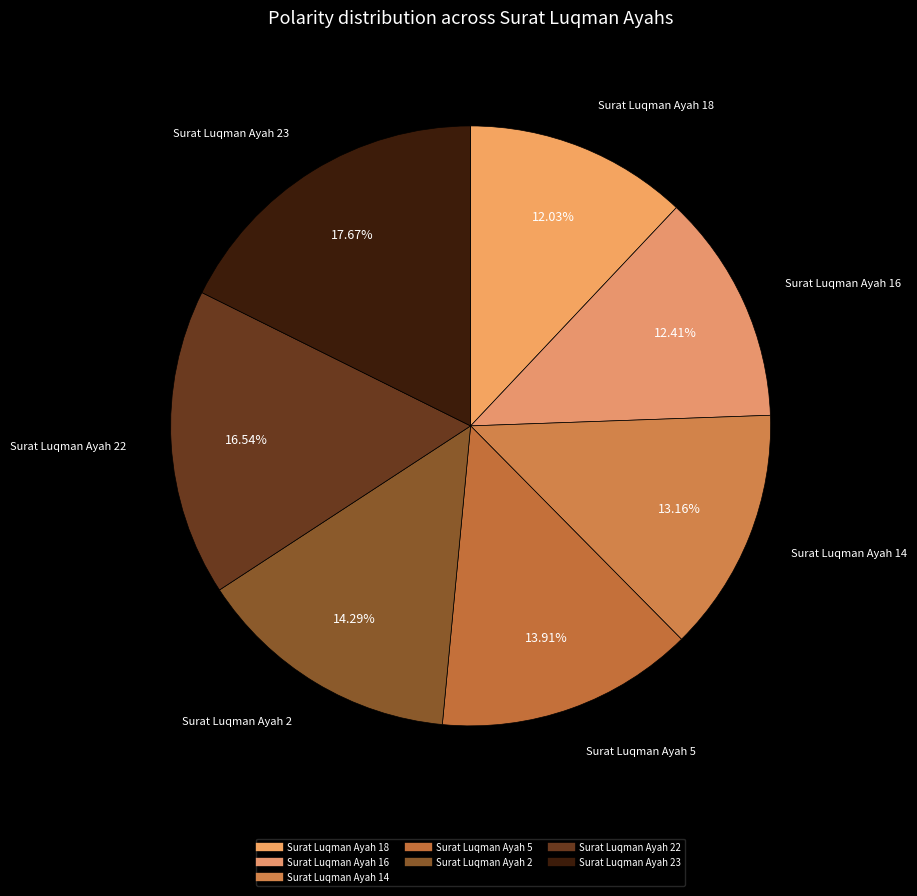

Count the number of slices in the pie.

7